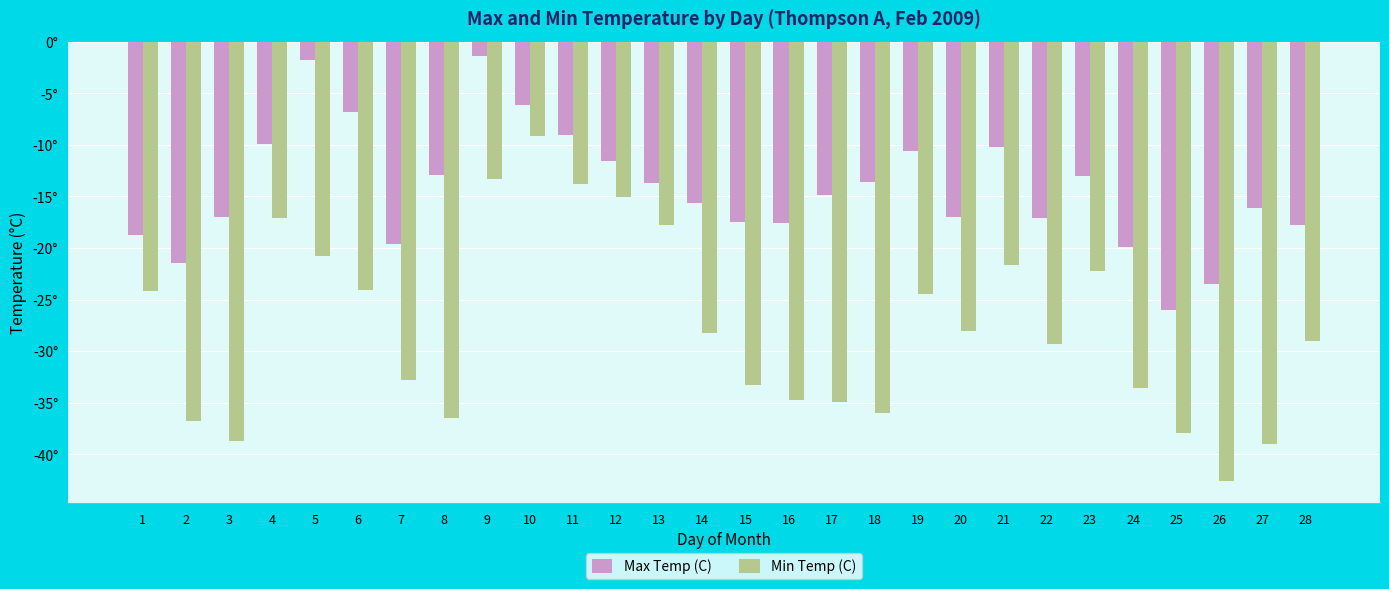

Which series has the widest spread of values?

Min Temp (C)